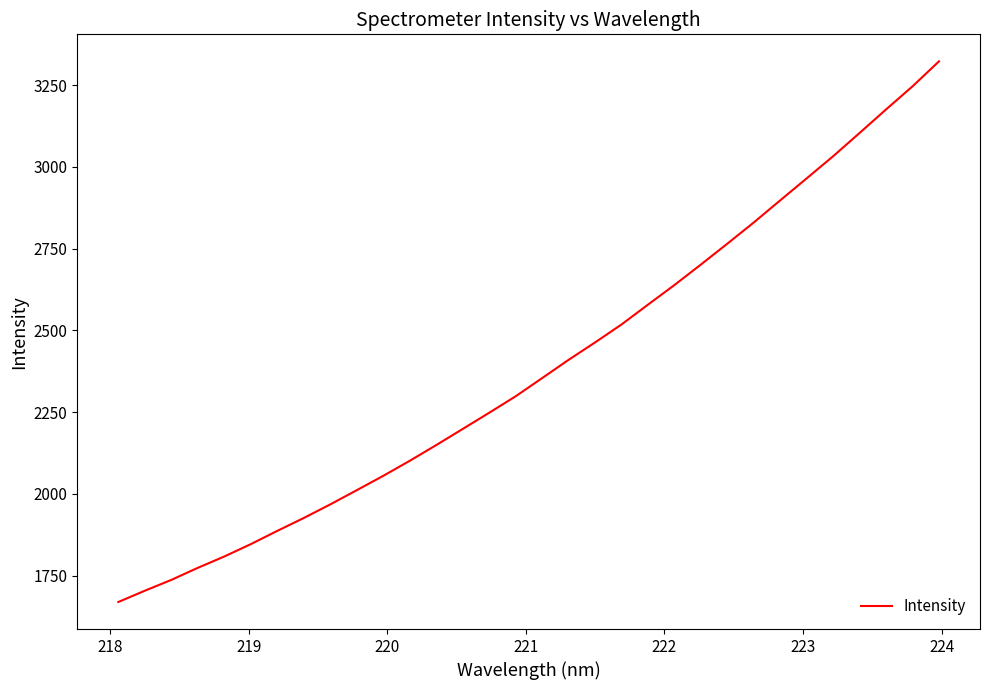

What is the difference between the maximum and minimum values?

1652.9